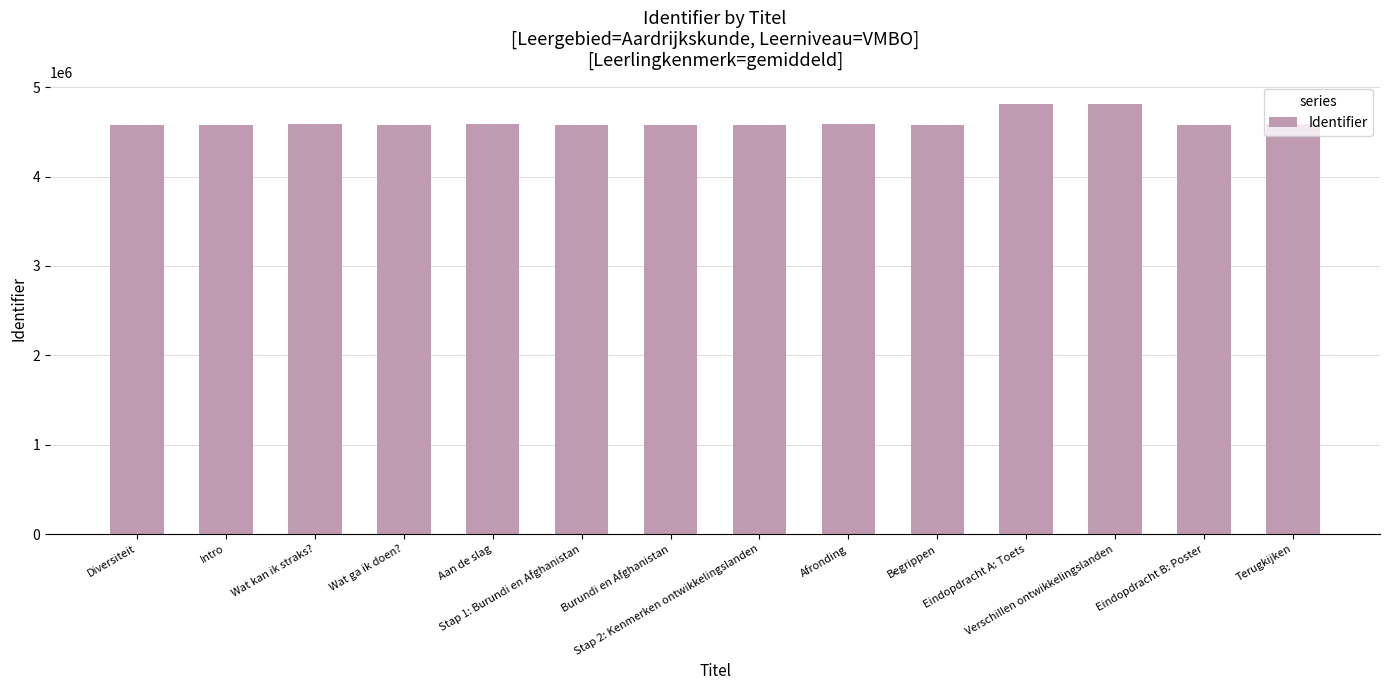

How many bars are there in total?

14